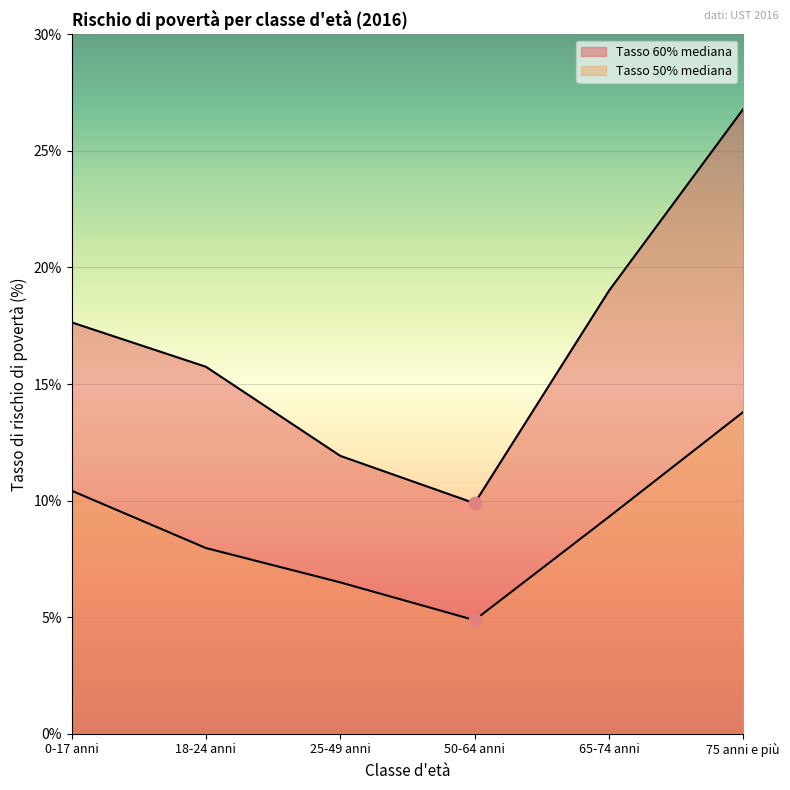

What is the total value across all series at 25-49 anni?

18.4